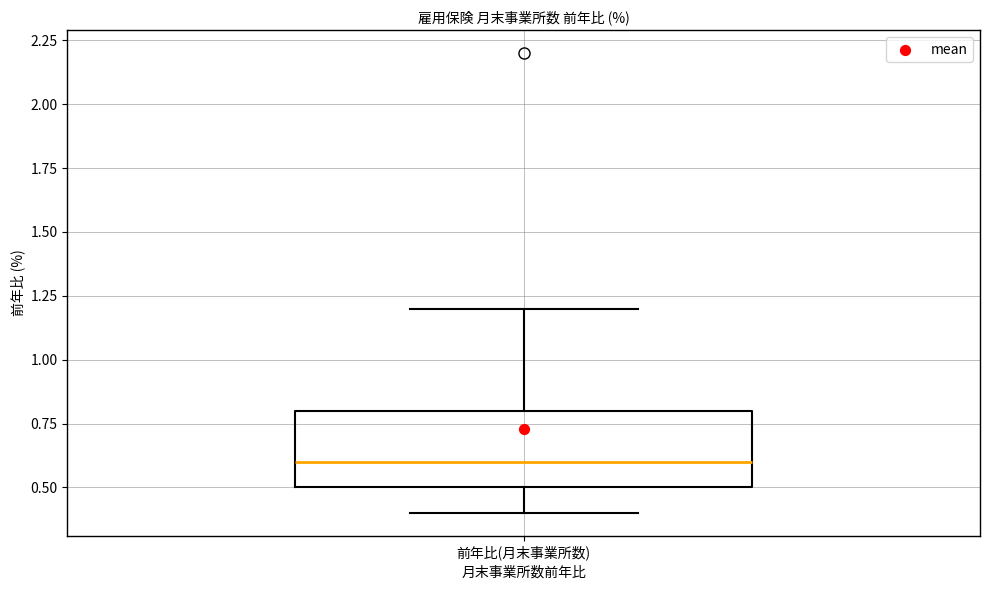

Read this box plot against the y-axis: the position of the median line, the range covered by the box, and the ends of both whiskers. The values are not printed on the chart, so give them approximately, as read against the axis.

median 0.6, box 0.5 to 0.8, whiskers 0.4 to 1.2